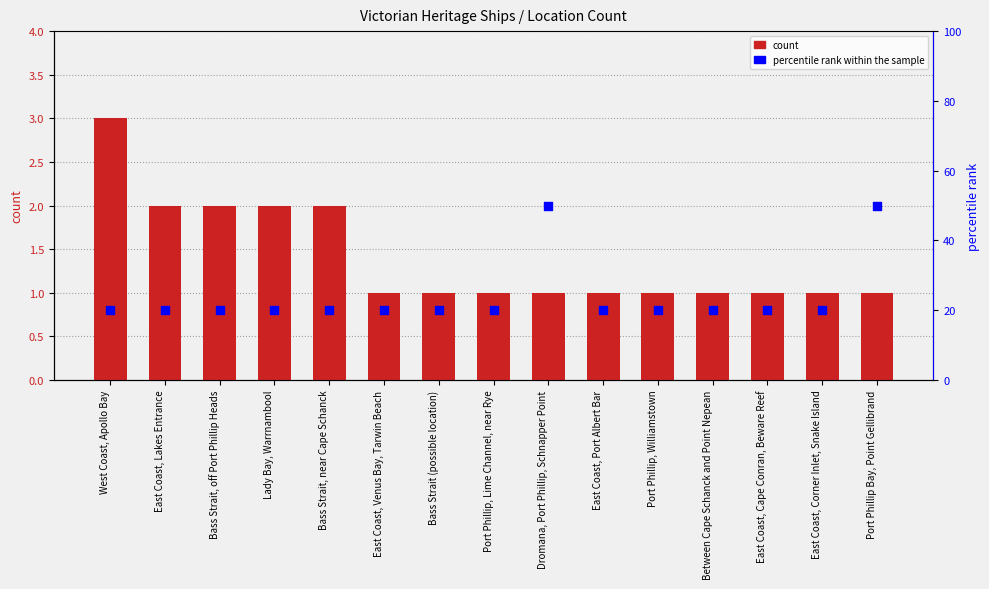

Which series reaches the minimum Y coordinate?

count